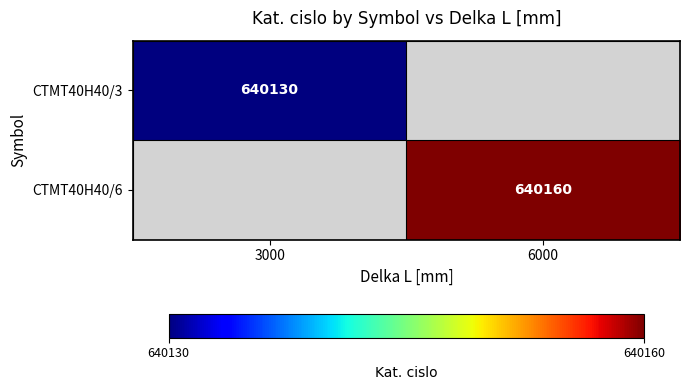

Is it true that CTMT40H40/6 equals 640160 at 6000?

True